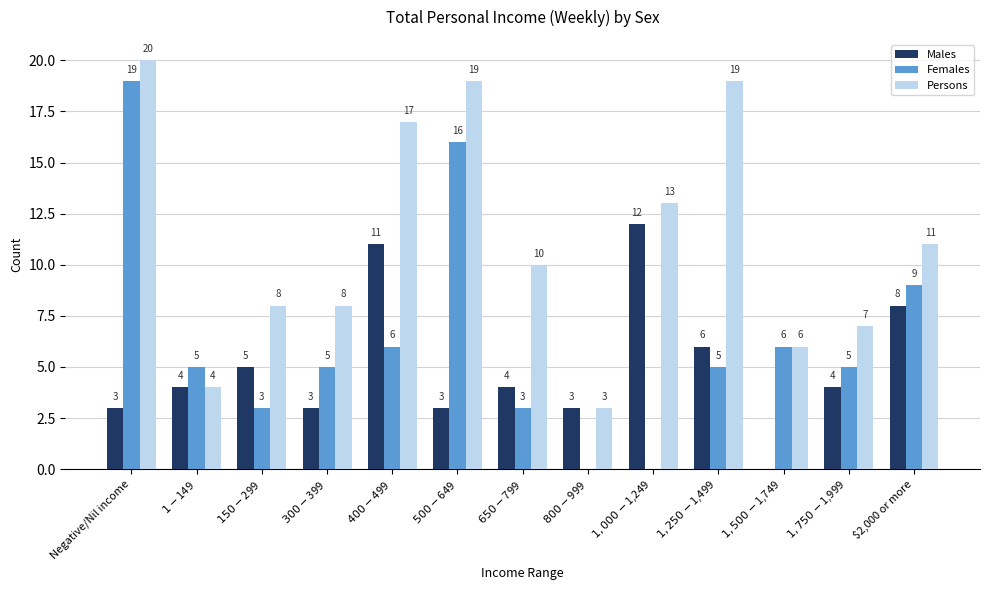

True or false: Females has a value of 12 at $2,000 or more.

False